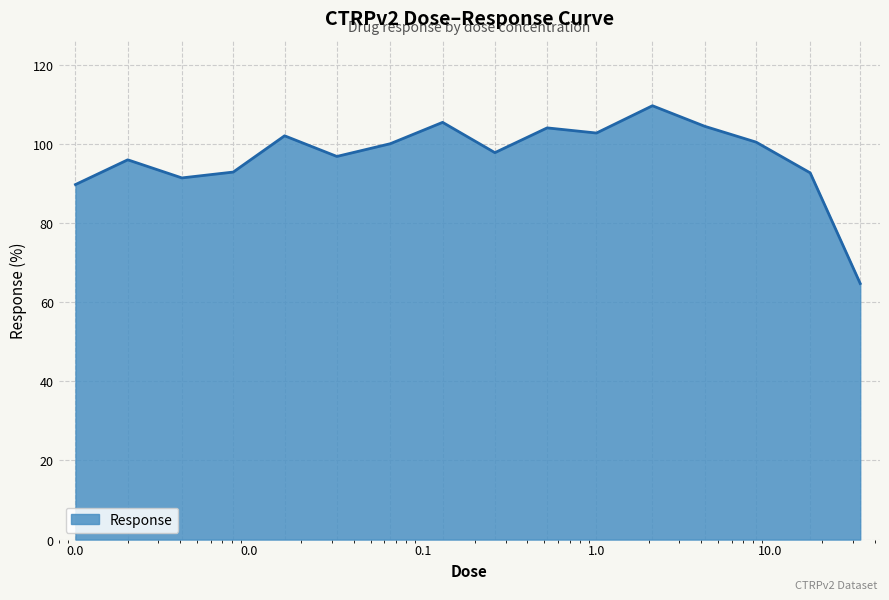

How many distinct data groups are displayed?

1